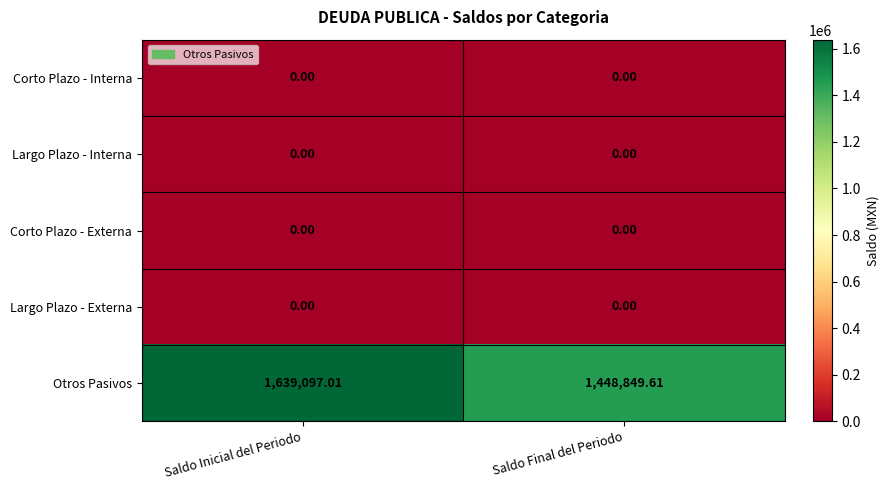

At which label does Otros Pasivos first exceed 1639097?

Saldo Inicial del Periodo